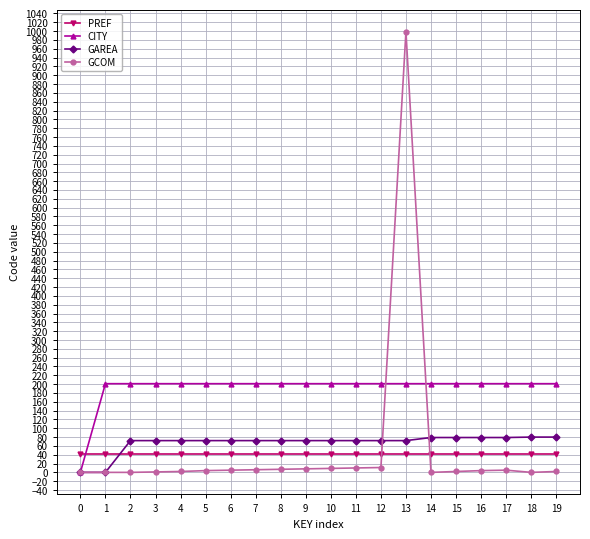

Is this an area chart (filled region under the line)?

No